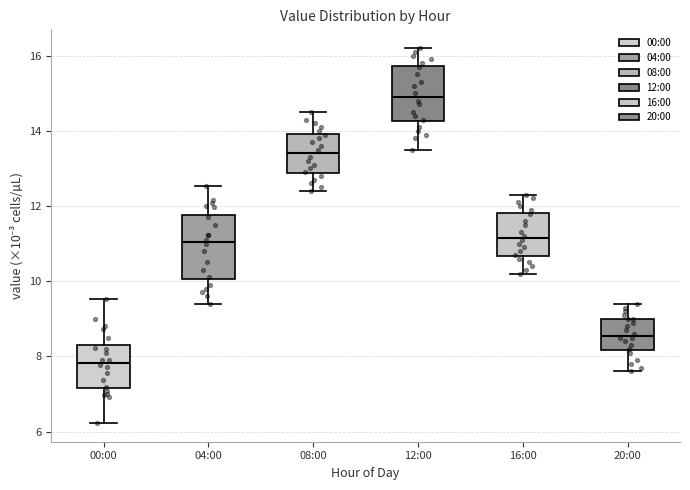

Where does the median line of the box for 04:00 sit on the y-axis? The values are not printed on the chart, so give them approximately, as read against the axis.

11.0